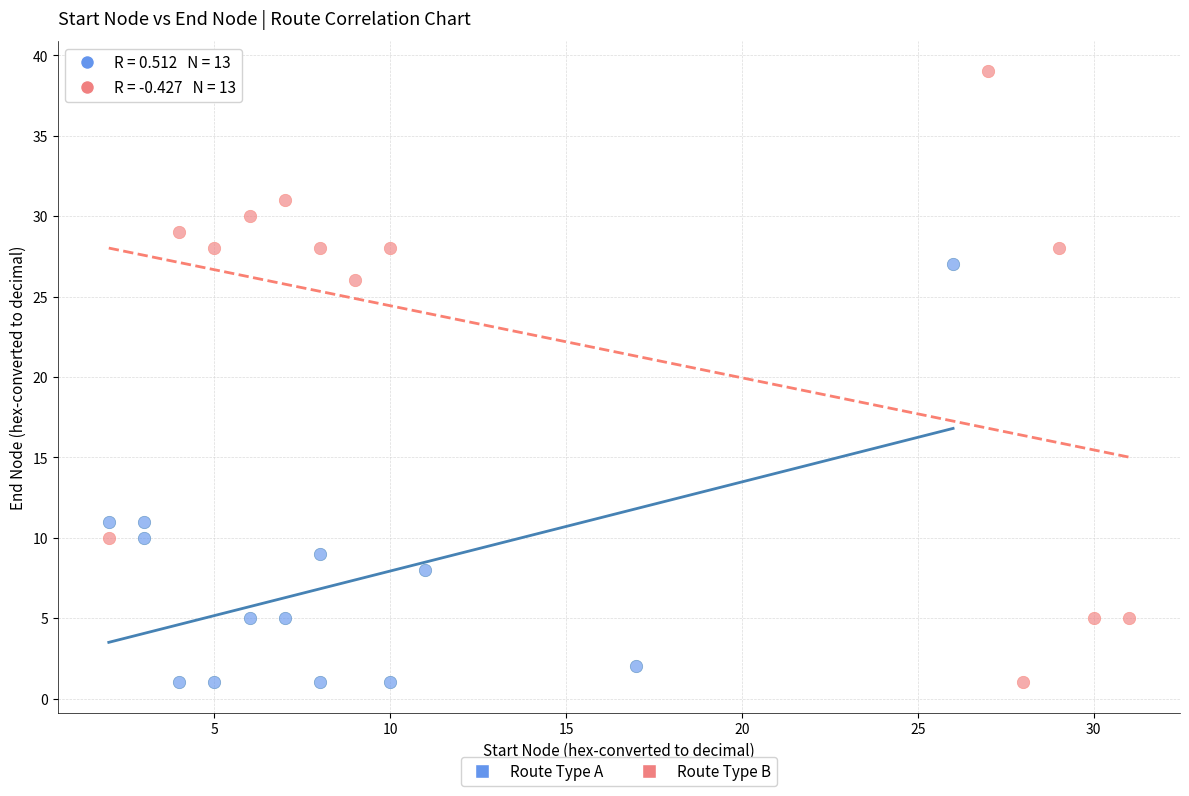

Which series has the widest spread of Y values?

Route Type B